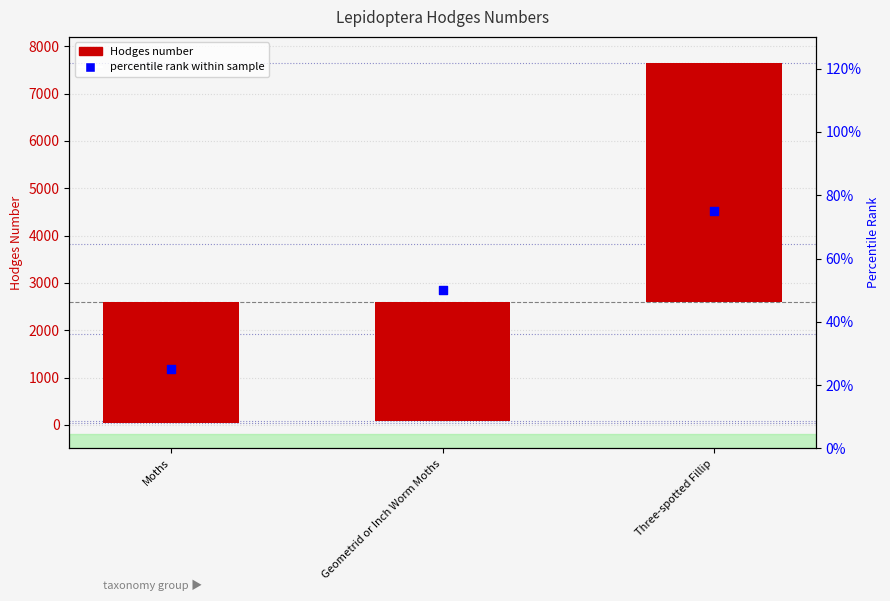

Which series has the largest Y range (max minus min)?

Hodges number